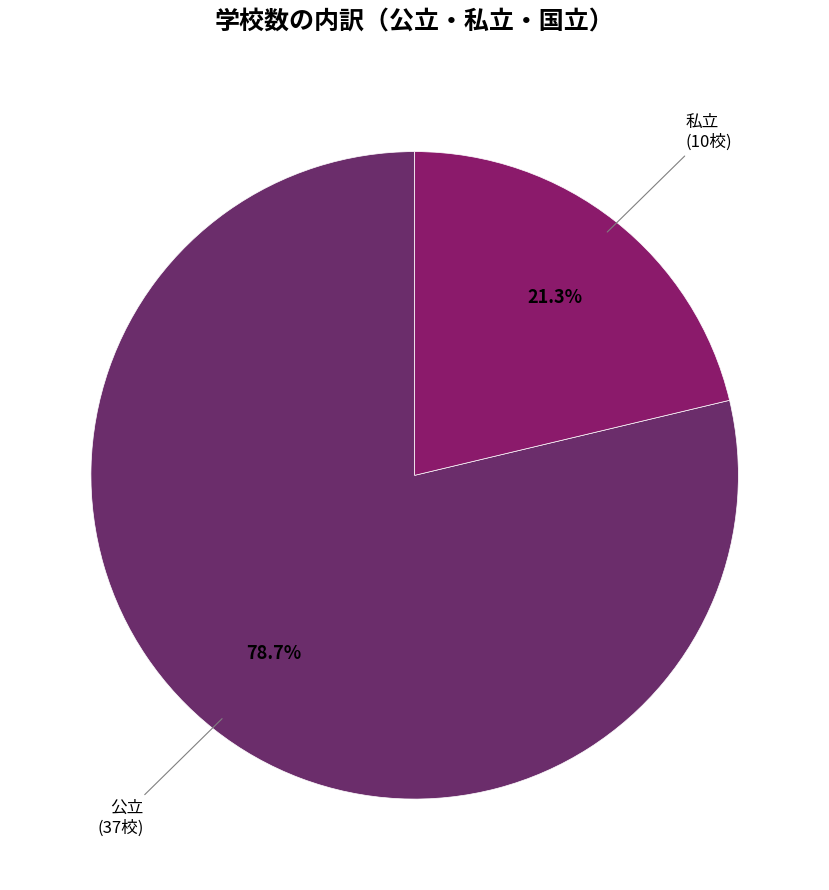

To the nearest percent, what is the difference between the largest and smallest slice percentages?

57%